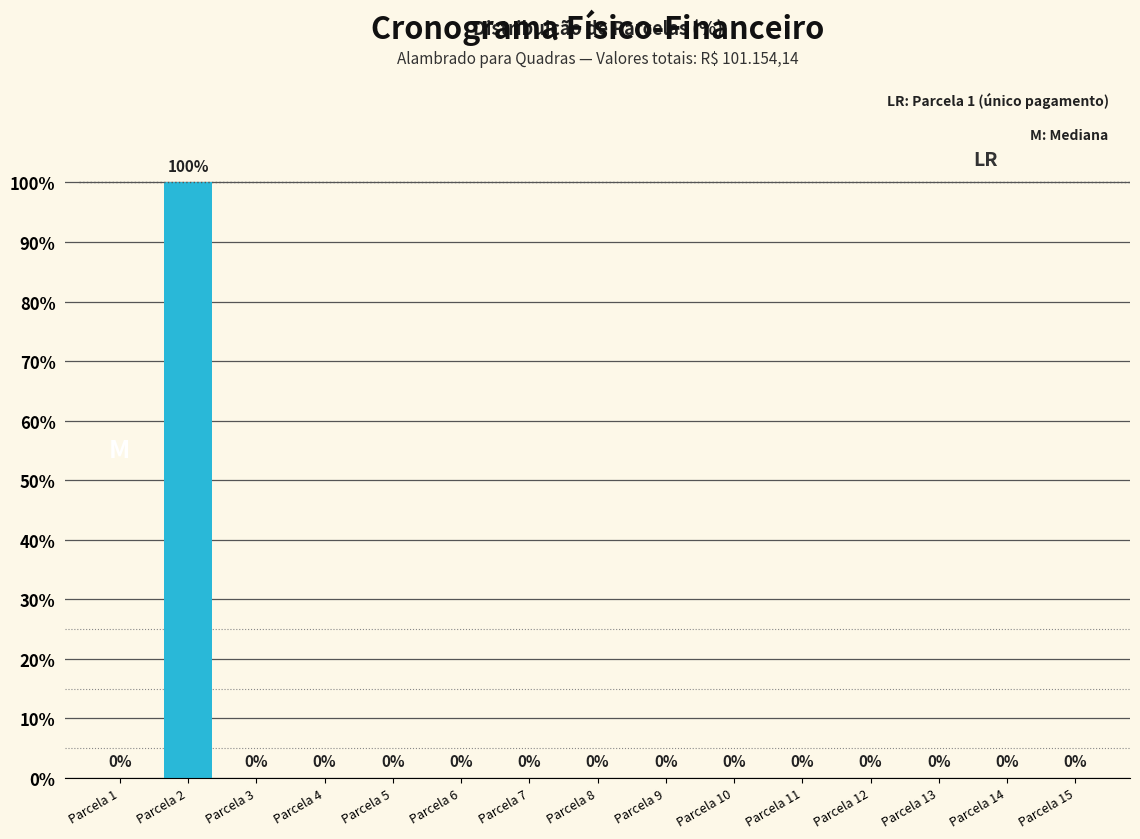

Reading left to right, what are all the values shown in this chart?

Parcela 1=0	Parcela 2=100	Parcela 3=0	Parcela 4=0	Parcela 5=0	Parcela 6=0	Parcela 7=0	Parcela 8=0	Parcela 9=0	Parcela 10=0	Parcela 11=0	Parcela 12=0	Parcela 13=0	Parcela 14=0	Parcela 15=0